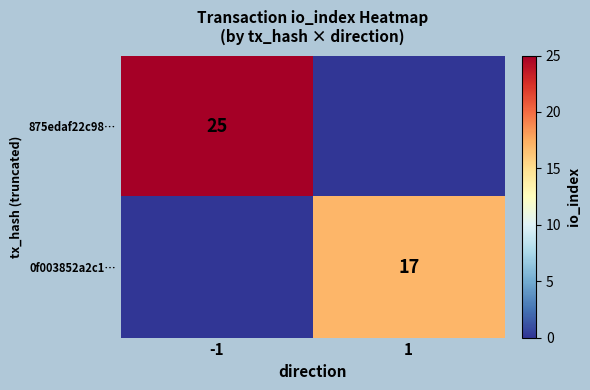

True or false: 0f003852a2c1… has a value of 17 at 1.

True